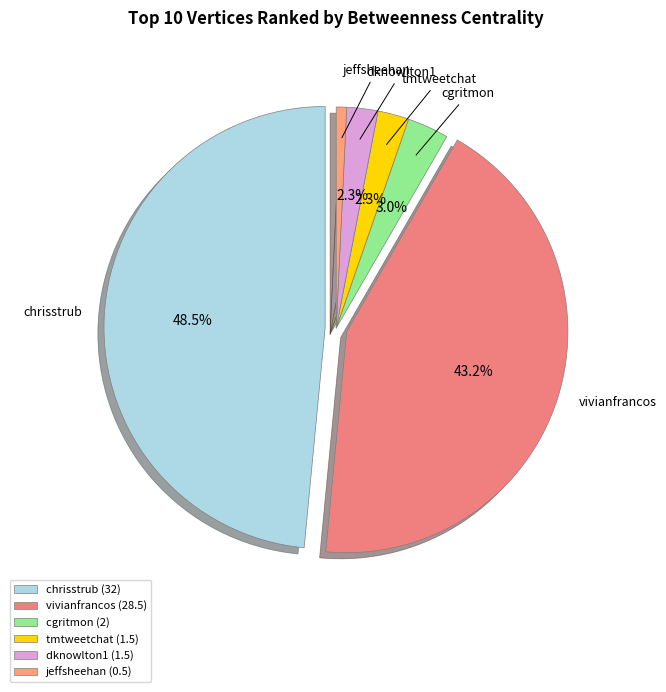

True or false: vivianfrancos accounts for 53% of the total.

False